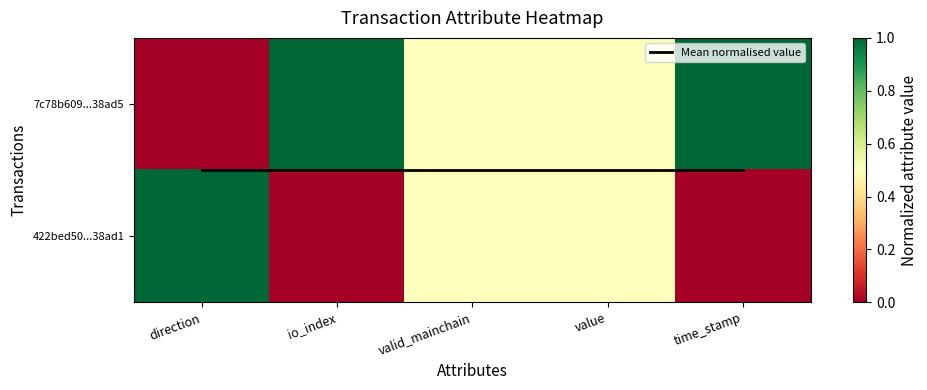

How many data points does each series have?

5